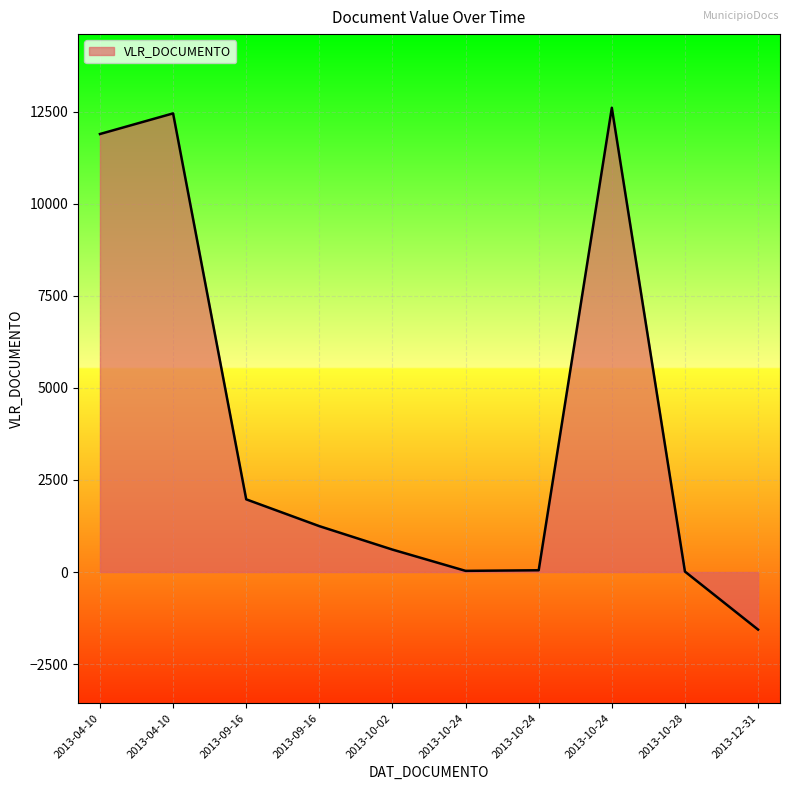

Does the chart display data point markers on the line(s)?

No